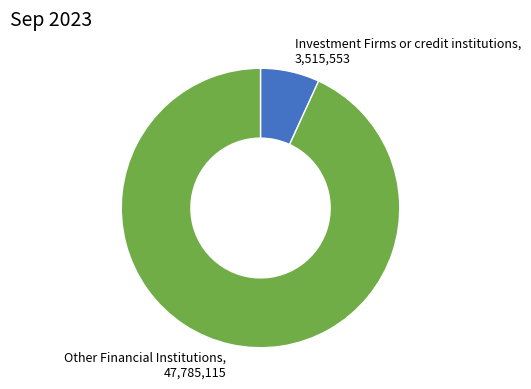

What is the smallest slice in the pie chart?

Investment Firms or credit institutions, 3,515,553